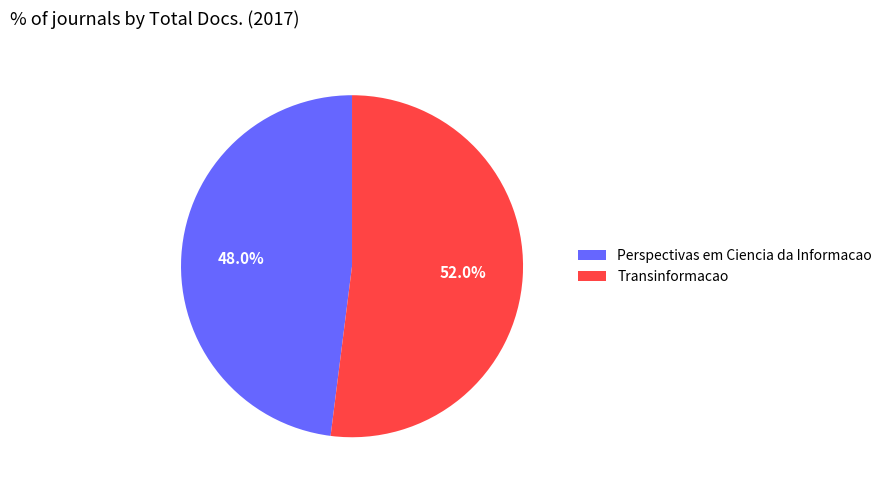

Does Perspectivas em Ciencia da Informacao represent more than half of the total?

No